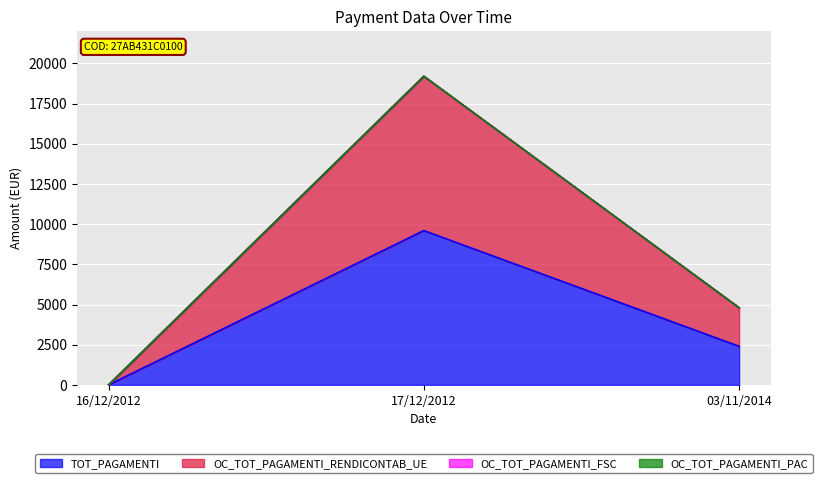

What is the value of the TOT_PAGAMENTI point at the 2nd from the left?

9600